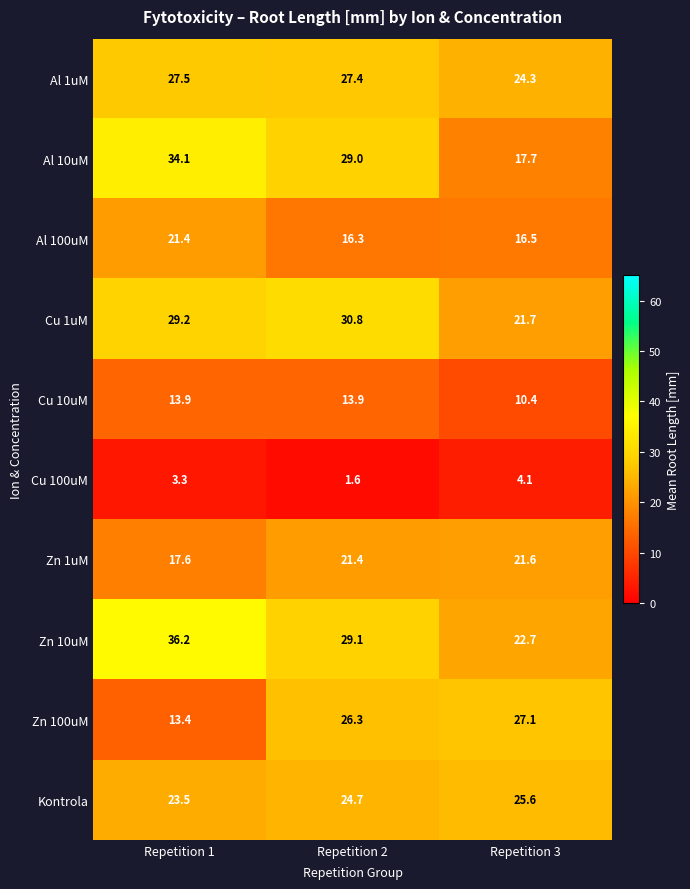

Which series changed the most between Repetition 2 and Repetition 3?

Al 10uM